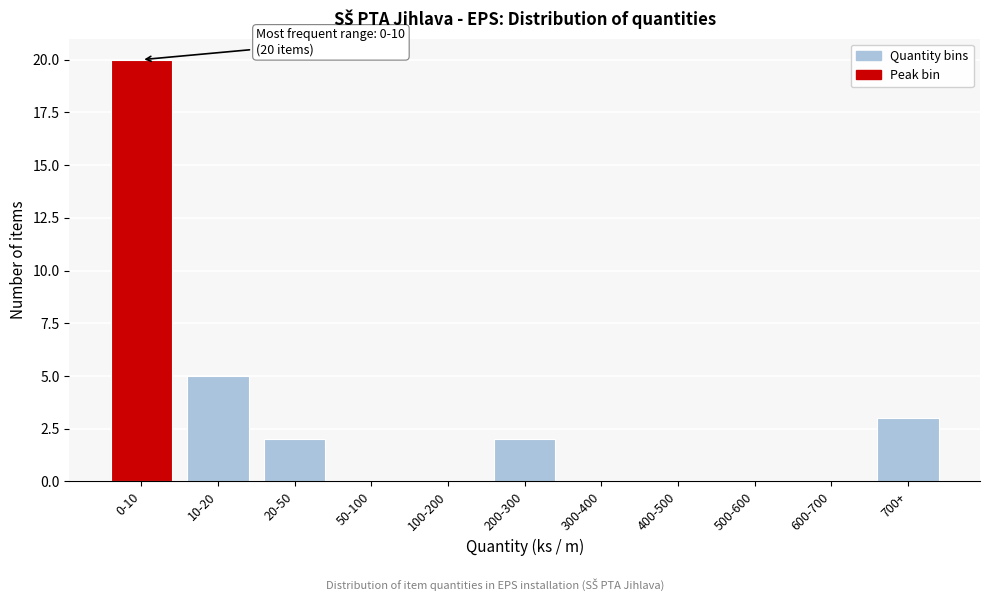

Reading right to left, extract all data points from this chart.

700+=3	600-700=0	500-600=0	400-500=0	300-400=0	200-300=2	100-200=0	50-100=0	20-50=2	10-20=5	0-10=20